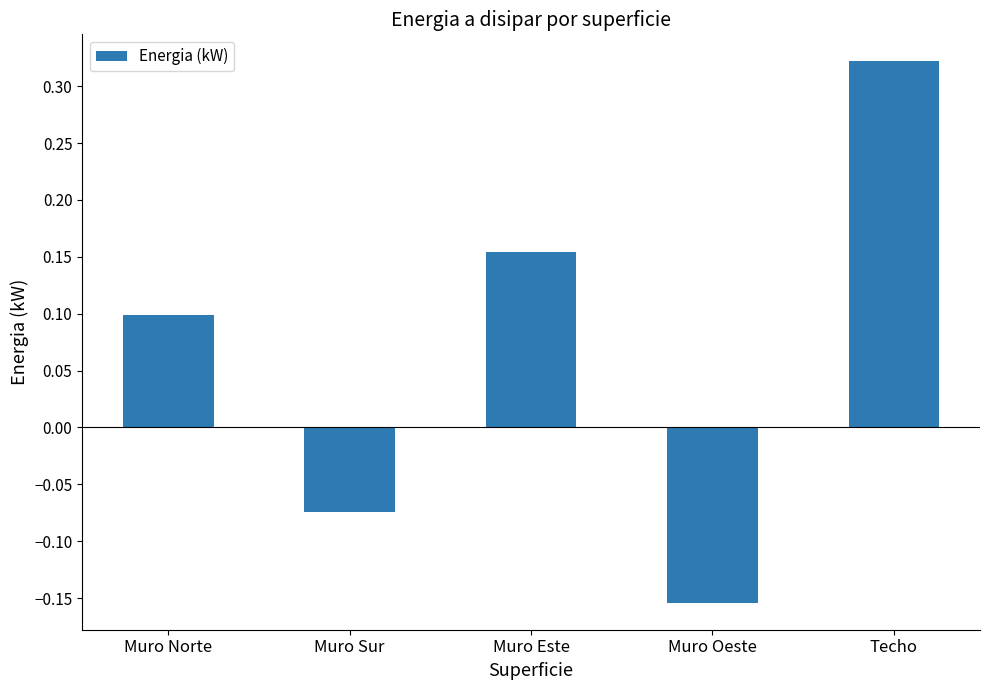

List the labels in order of value, largest first.

Techo, Muro Este, Muro Norte, Muro Sur, Muro Oeste